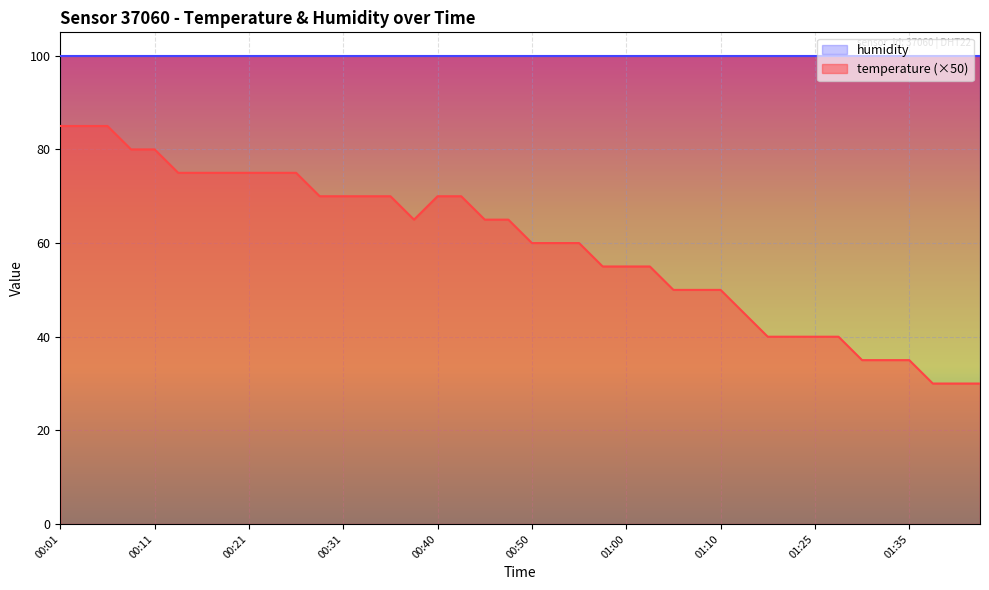

The chart shows a value of 65.0 at 00:48. True or false?

True